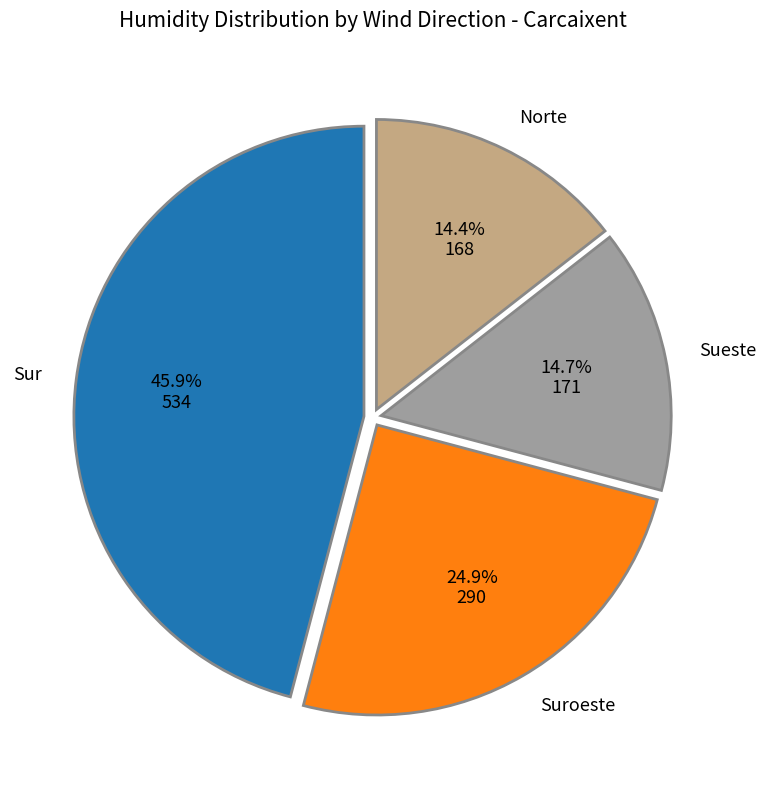

Does any single category account for the majority?

No